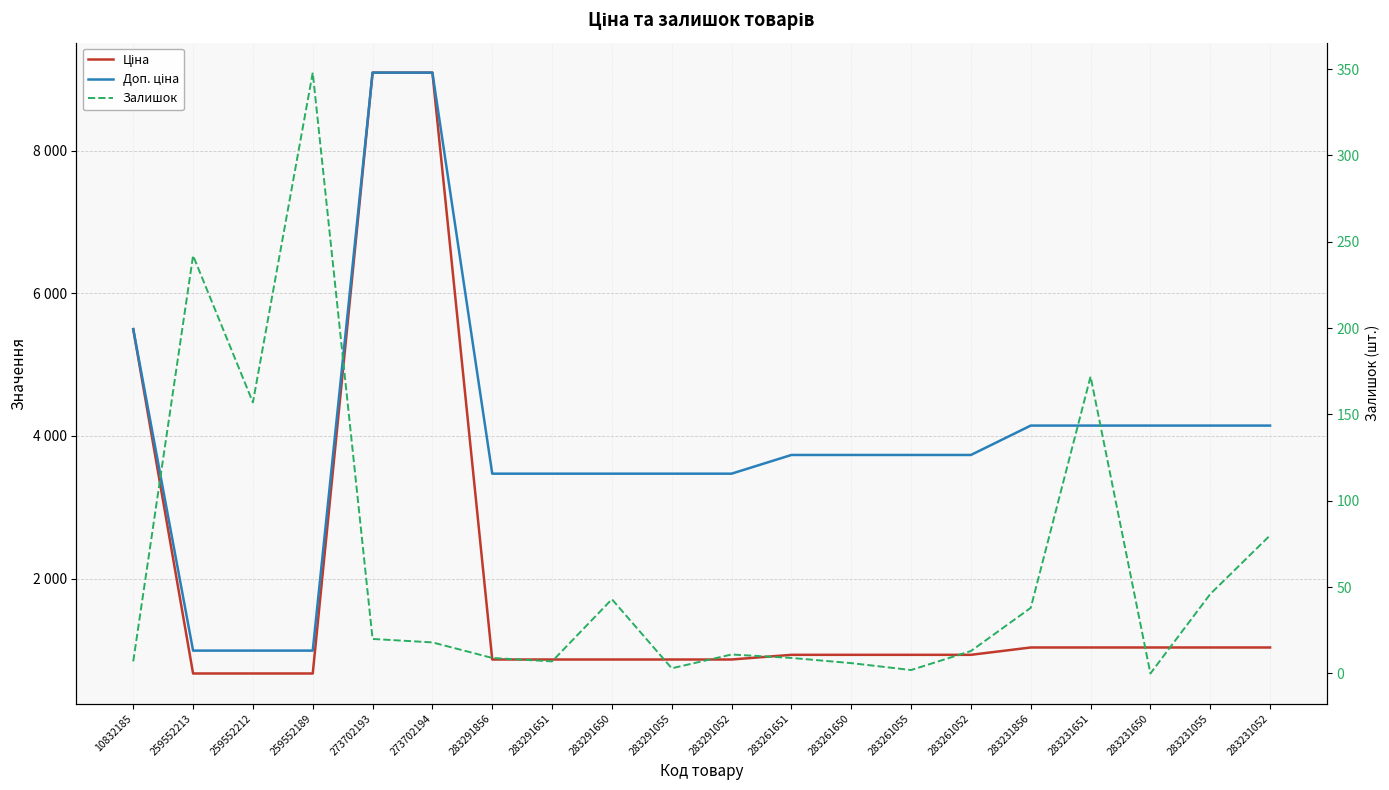

What is the label of the 18th point from the right?

259552212